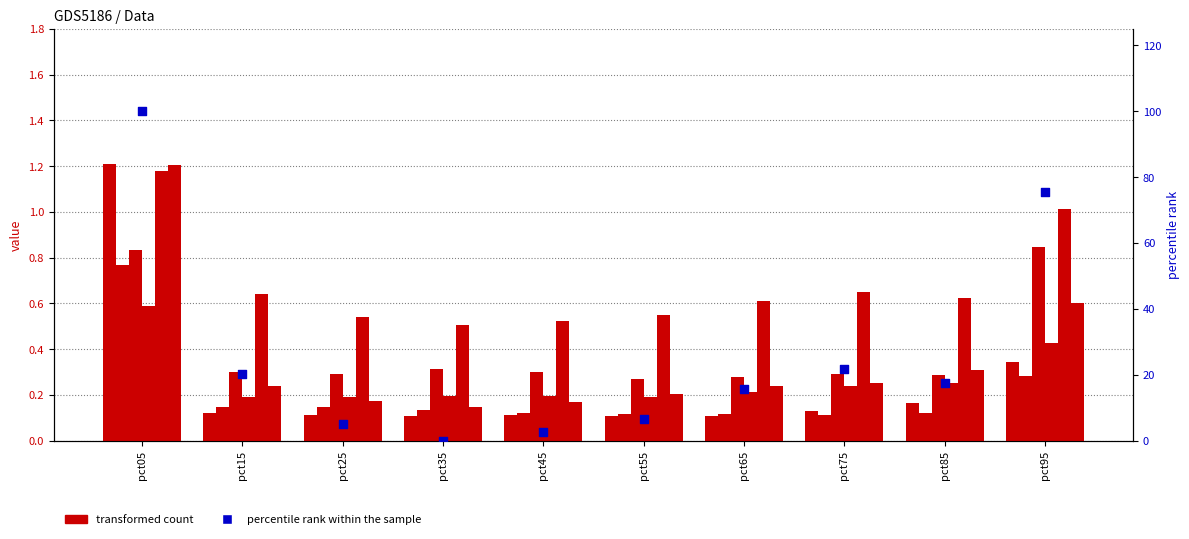

Which series contains the lowest Y value?

May